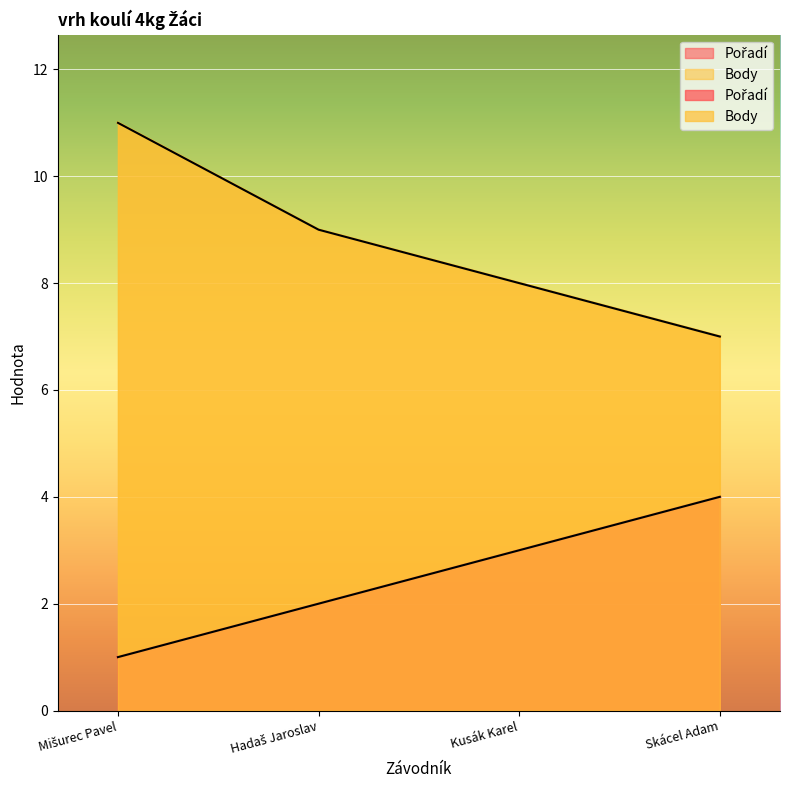

What position from the left is Mišurec Pavel?

1